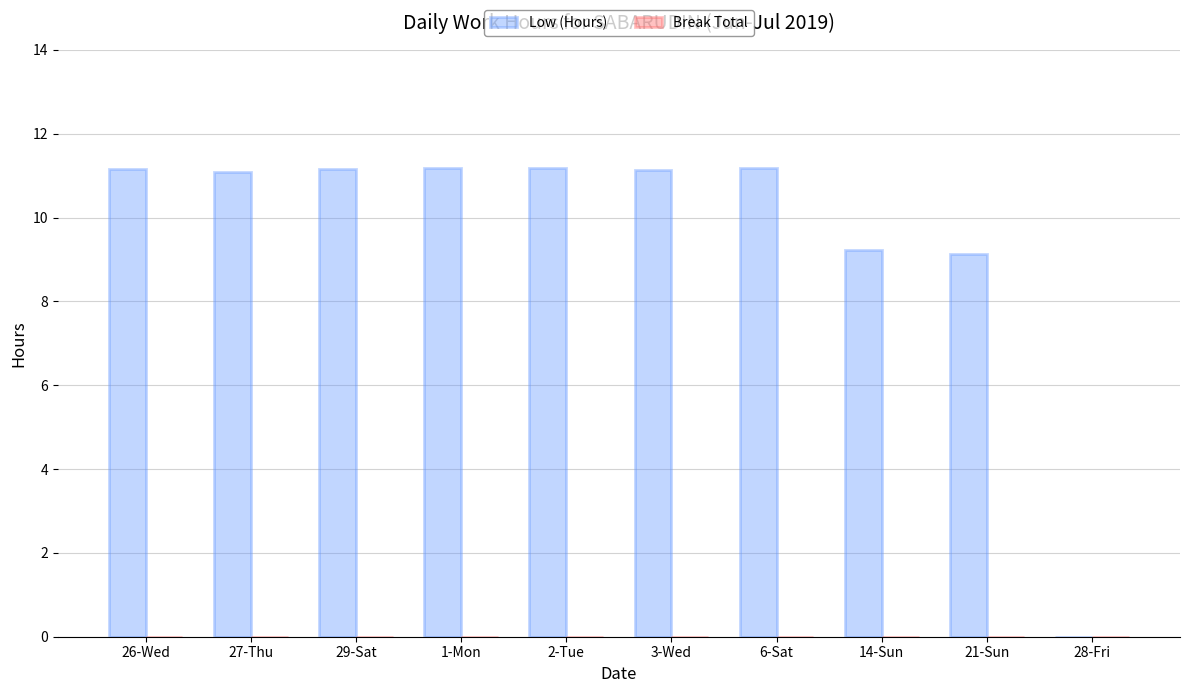

Read the value at 3-Wed.

11.1